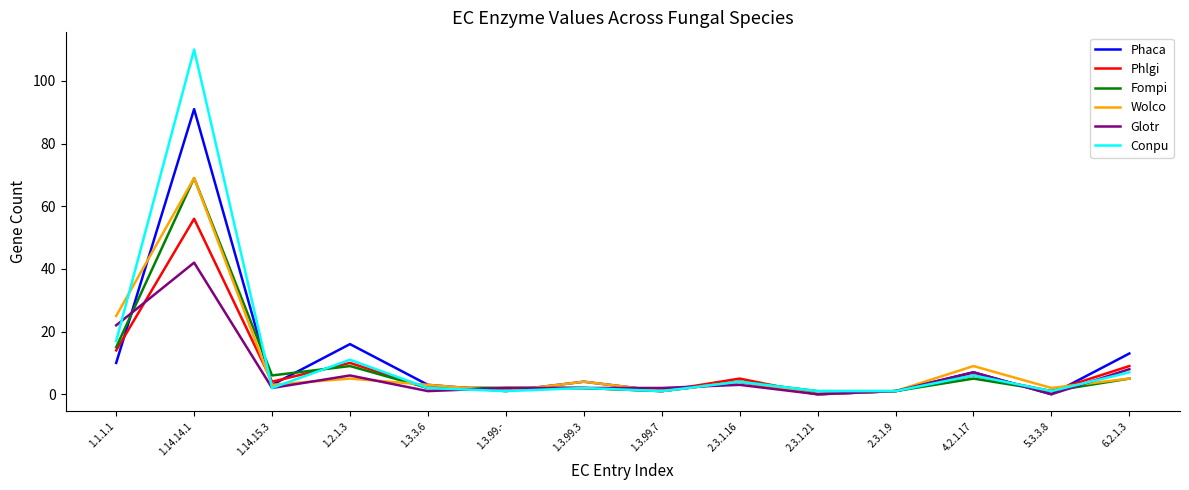

Does the chart display data point markers on the line(s)?

No